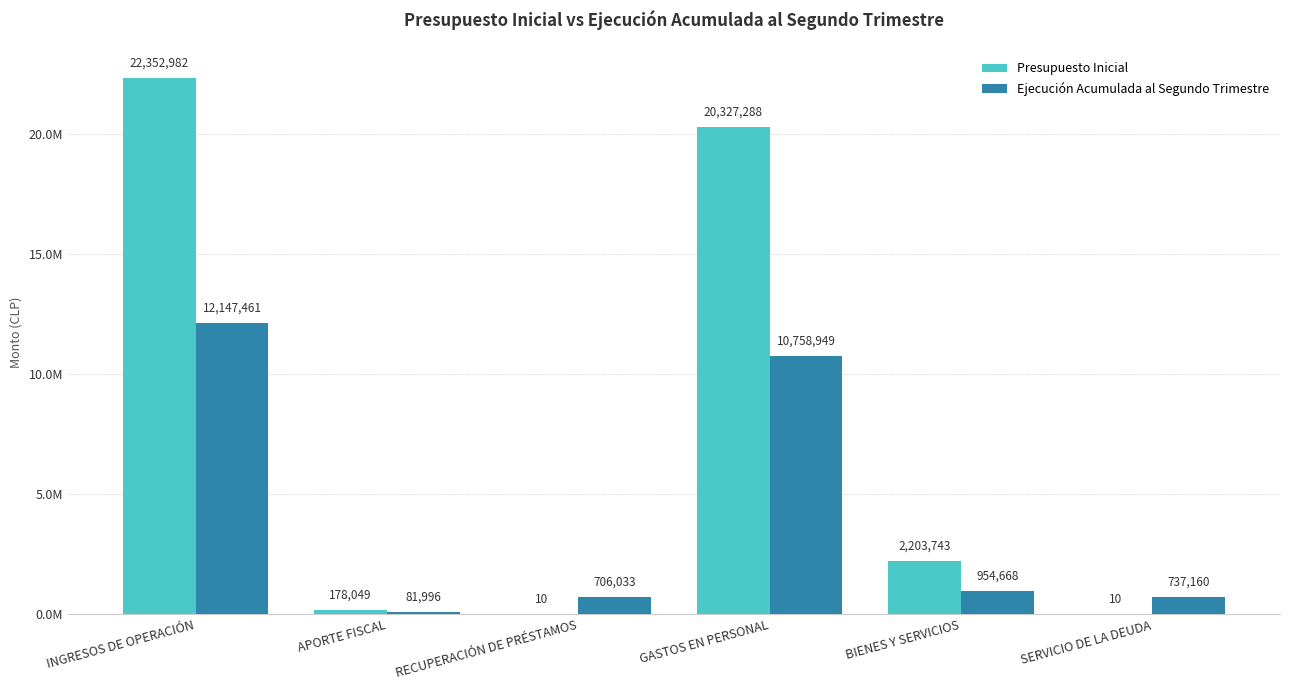

At which category is the sum across all series the highest?

INGRESOS DE OPERACIÓN